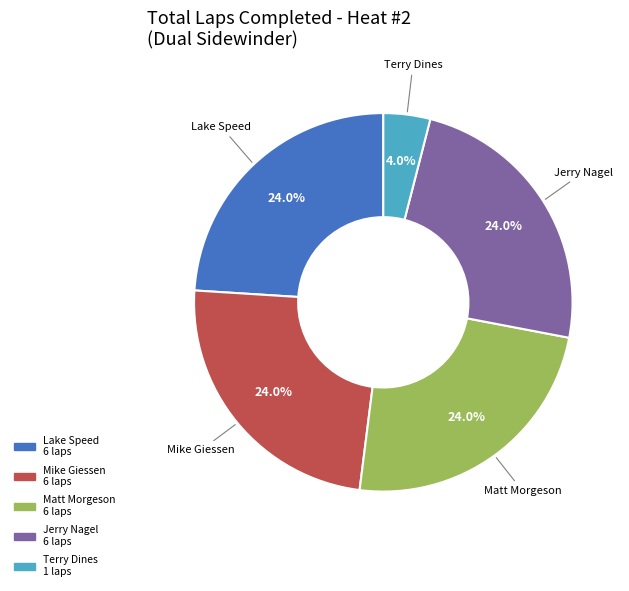

Does any single category account for the majority?

No